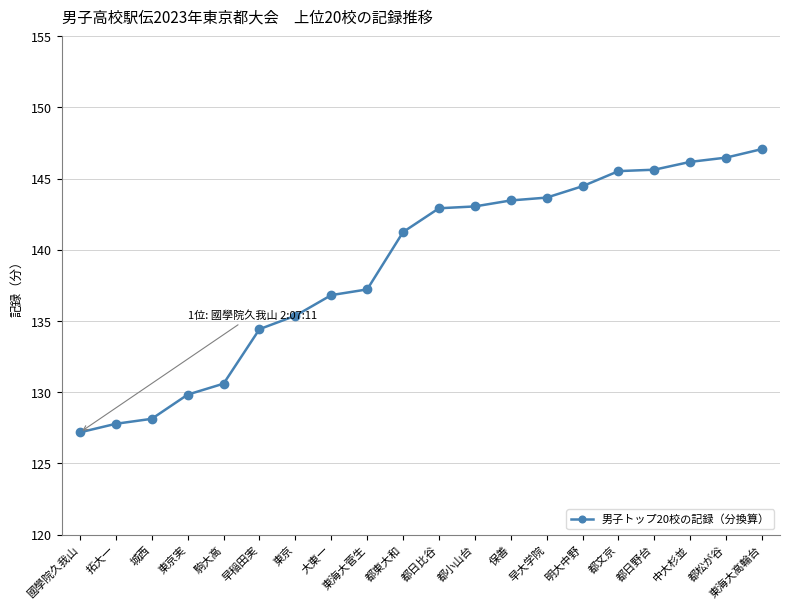

Which label corresponds to the largest value in the chart?

東海大高輪台